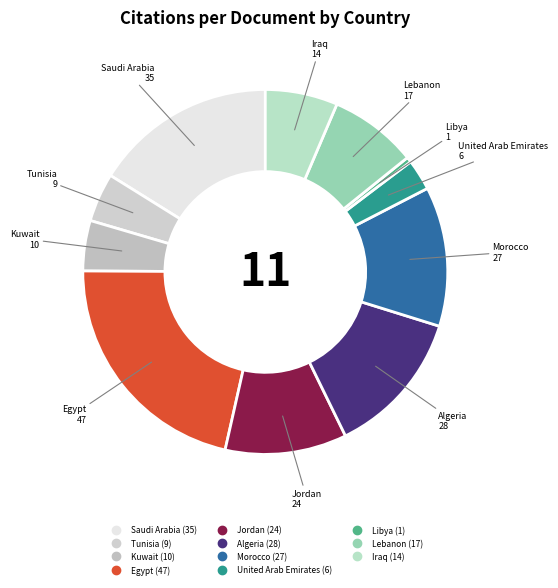

Does United Arab Emirates account for over 50% of the chart?

No